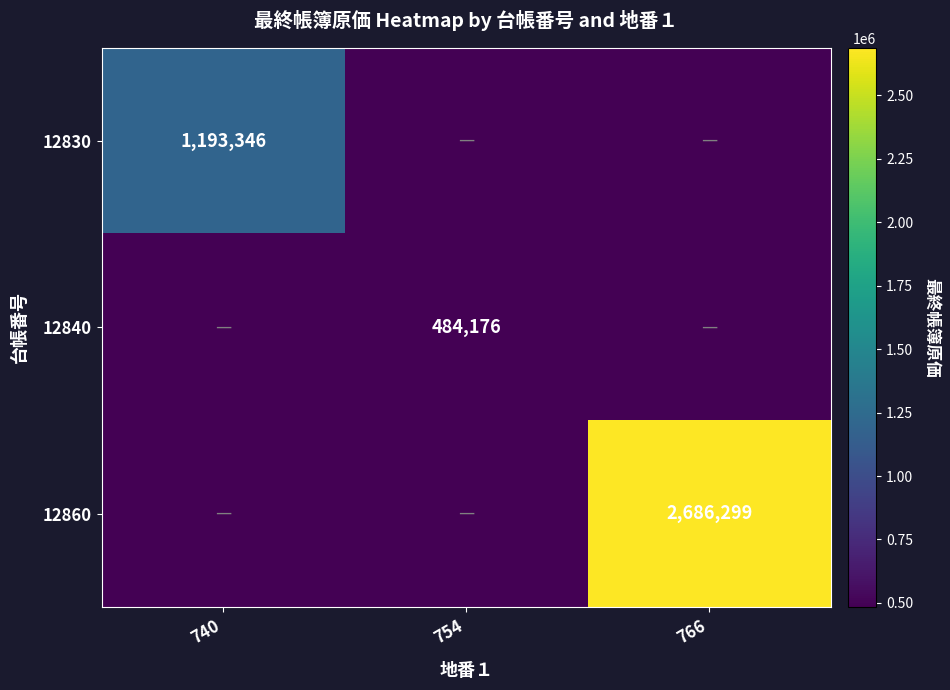

The value of 12830 at 740 is 2093735. True or false?

False